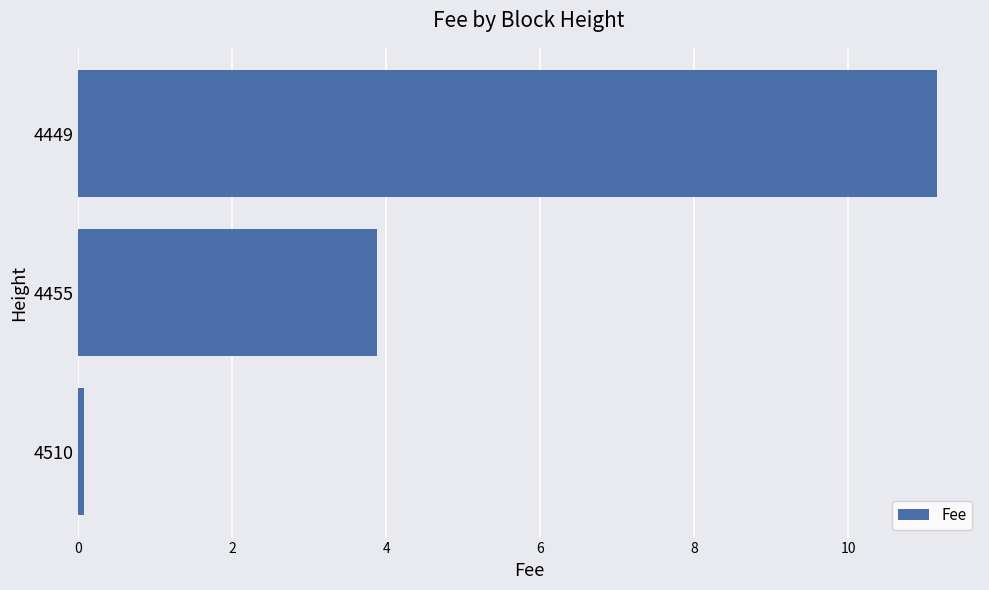

List the labels in order of value, smallest first.

4510, 4455, 4449